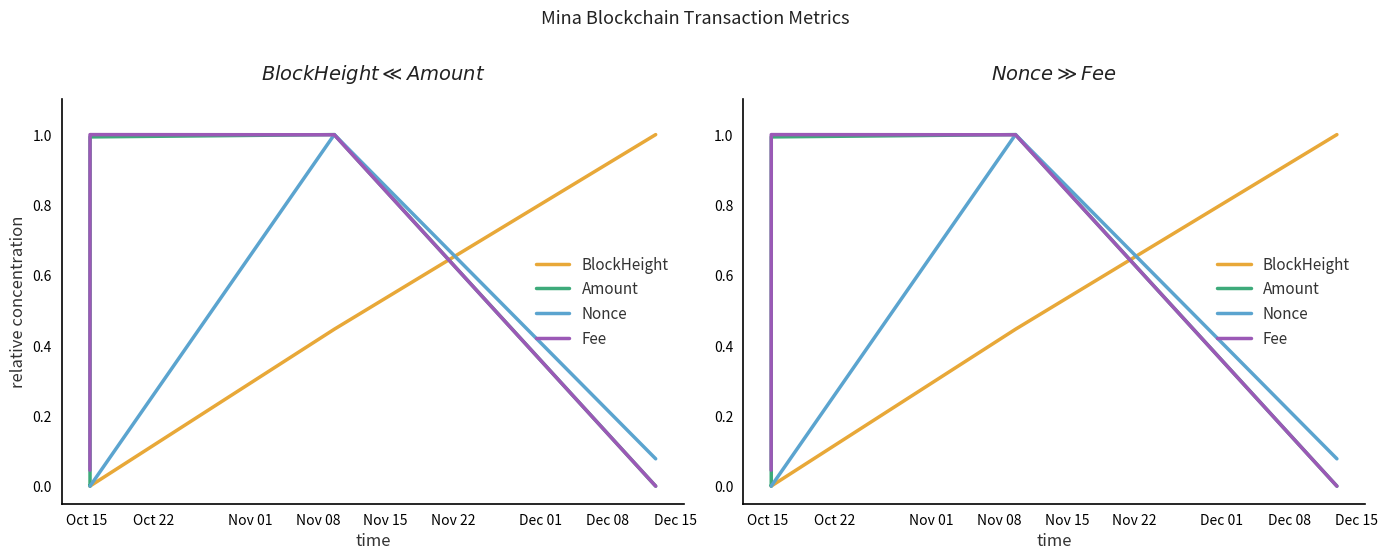

What is the sum of all BlockHeight values?

1.4